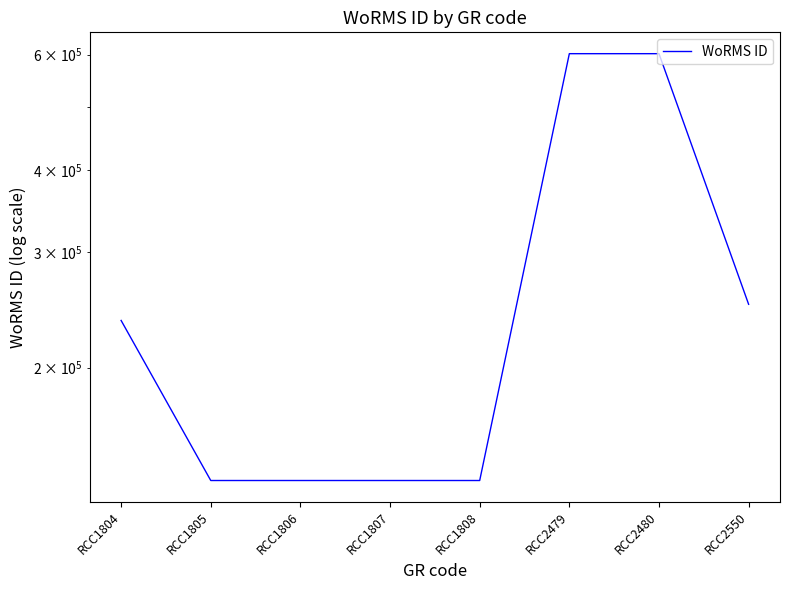

What is the difference between the maximum and minimum values?

467469